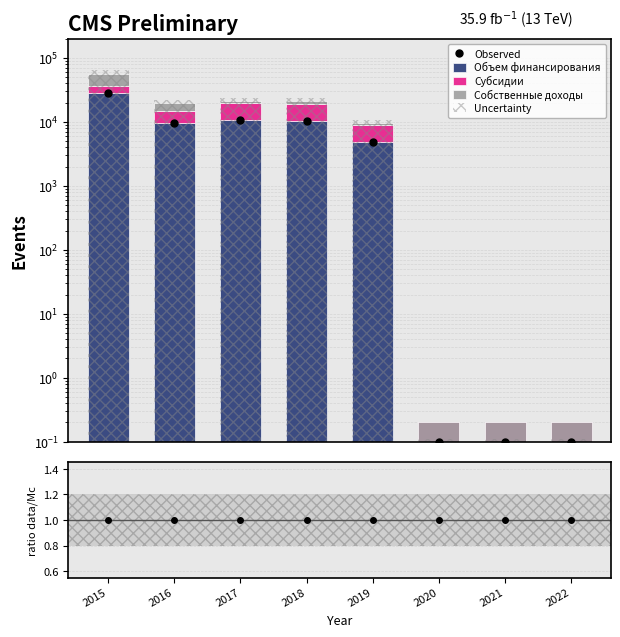

Reading left to right, list all the values displayed in this chart.

Observed: 28450.2	9753.9	10655.7	10482.6	4825.1	0.1	0.1	0.1
Объем финансирования: 28450.2	9753.9	10655.7	10482.6	4825.1	0.1	0.1	0.1
Субсидии: 8075.0	5285.0	9301.0	8713.5	4171.8	0.1	0.1	0.1
Собственные доходы: 20375.2	4468.9	1354.7	1769.1	653.3	0.1	0.1	0.1
Uncertainty: 63728.3	21848.7	23868.7	23481.0	10808.3	0.1	0.1	0.1